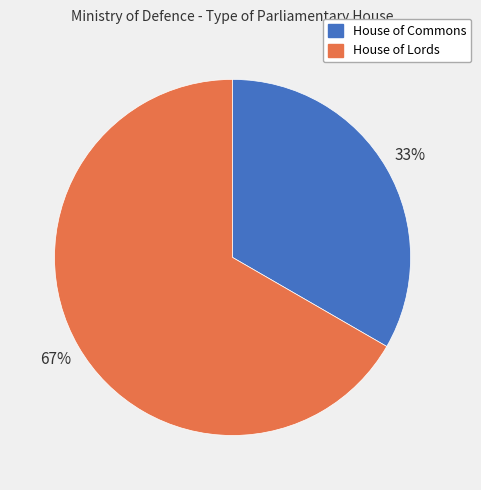

Which has a higher value, House of Lords or House of Commons?

House of Lords